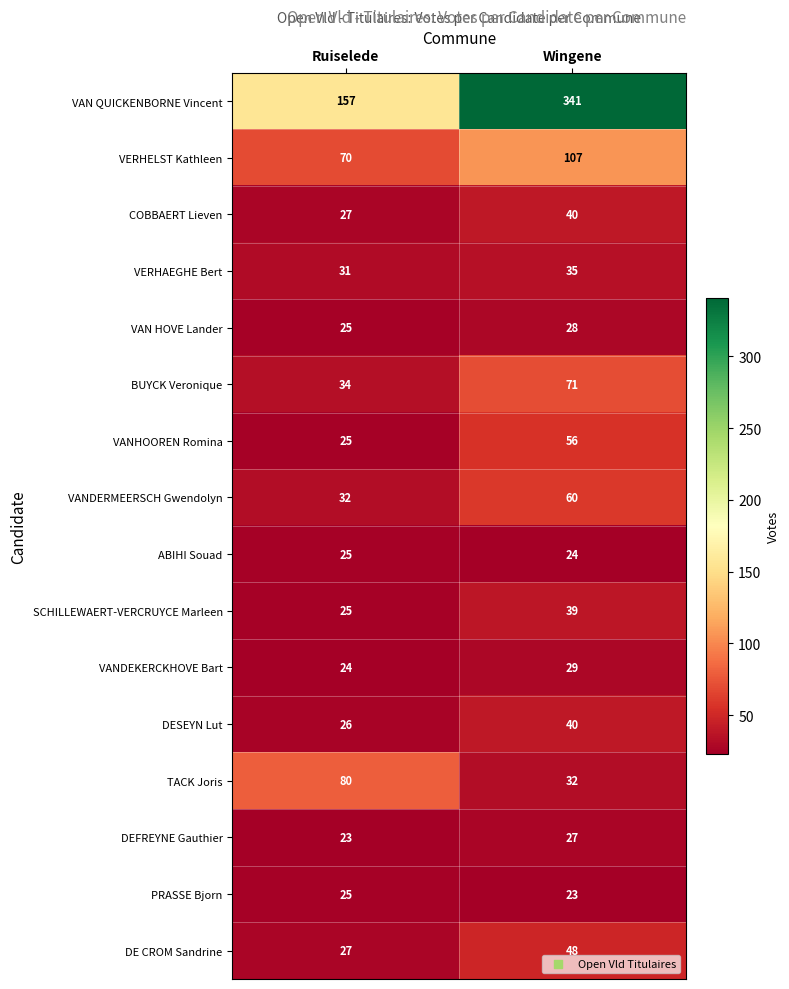

Between Ruiselede and Wingene, which series saw the biggest shift?

VAN QUICKENBORNE Vincent